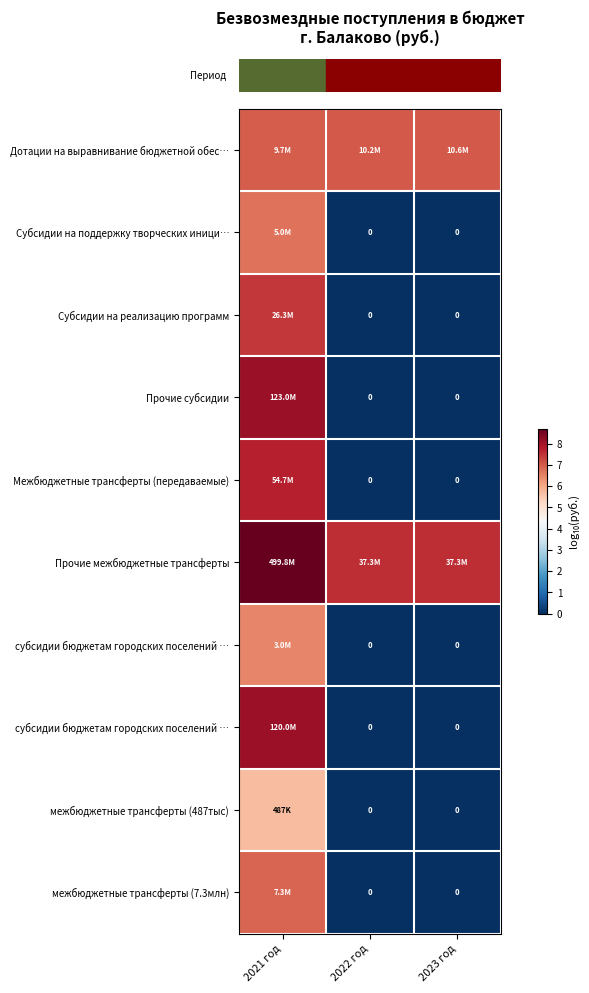

Is it true that row_9 equals 4.3 at 2022 год?

False